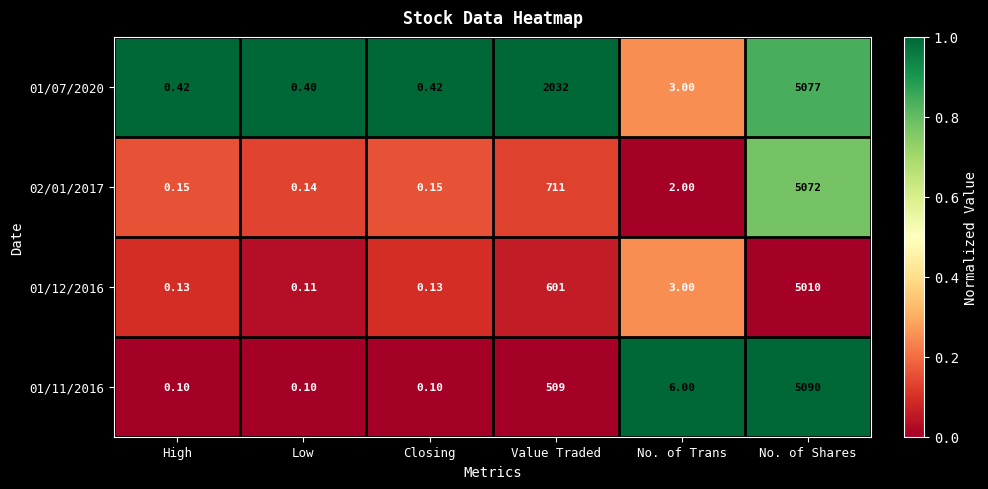

What is the greatest value displayed?

5090.0